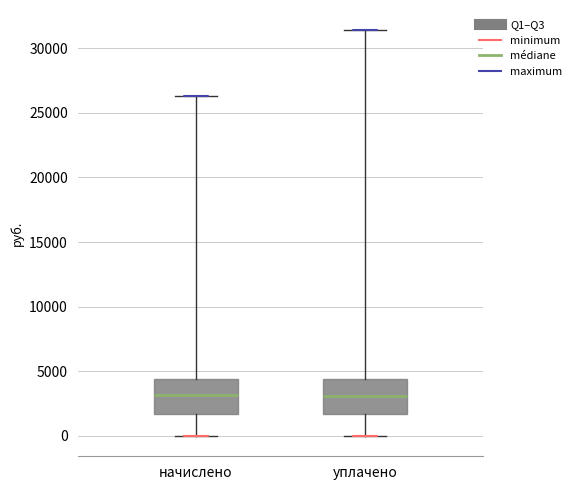

Reading left to right, read every box against the y-axis: the position of its median line, the range the box covers, and the ends of its whiskers. The values are not printed on the chart, so give them approximately, as read against the axis.

начислено: median 3000, box 1500 to 4500, whiskers 0 to 26500
уплачено: median 3000, box 1500 to 4500, whiskers 0 to 31500